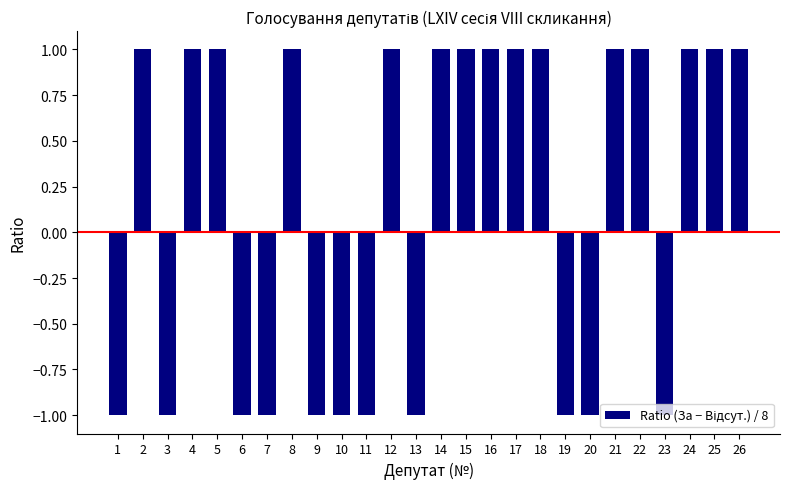

What is the difference between the maximum and minimum values?

2